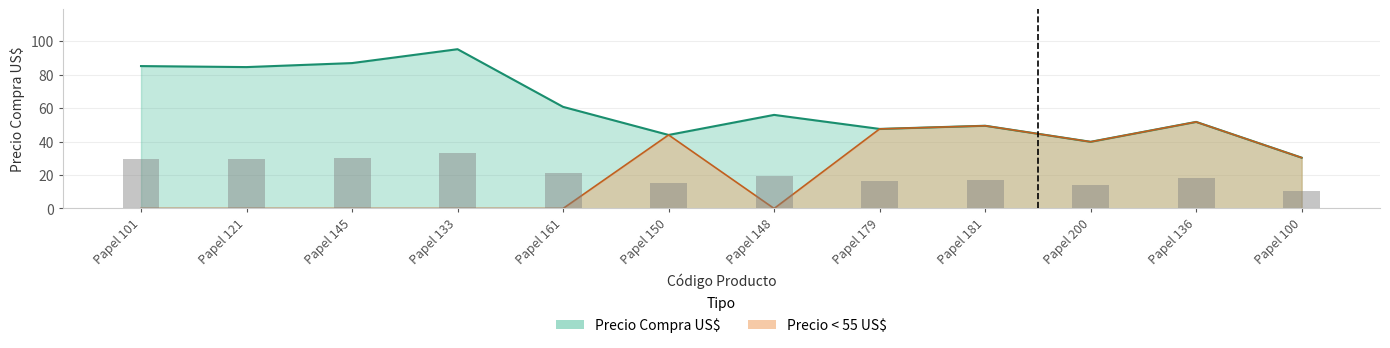

What position from the right is Papel 150?

7